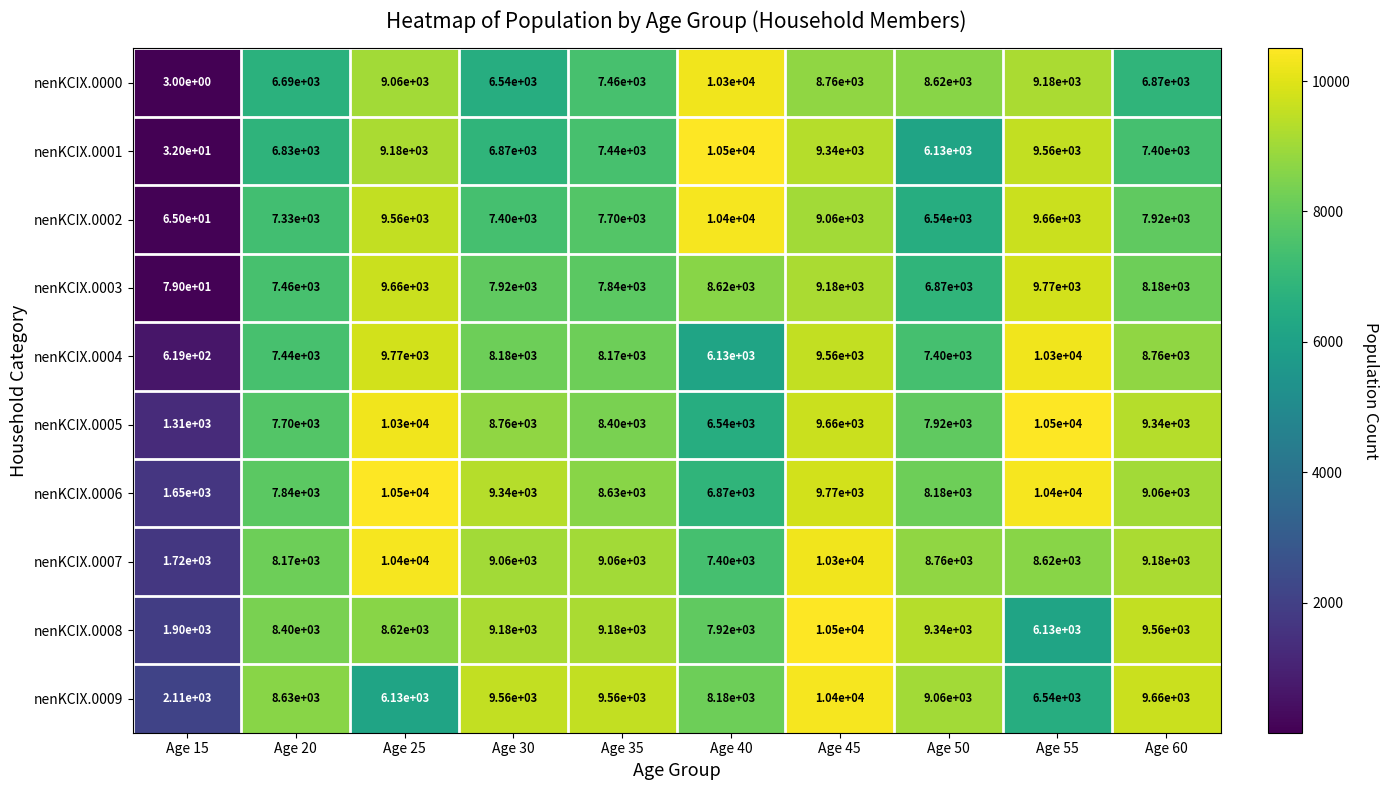

Where does the nenKCIX.0006 series first go above 9060?

Age 25